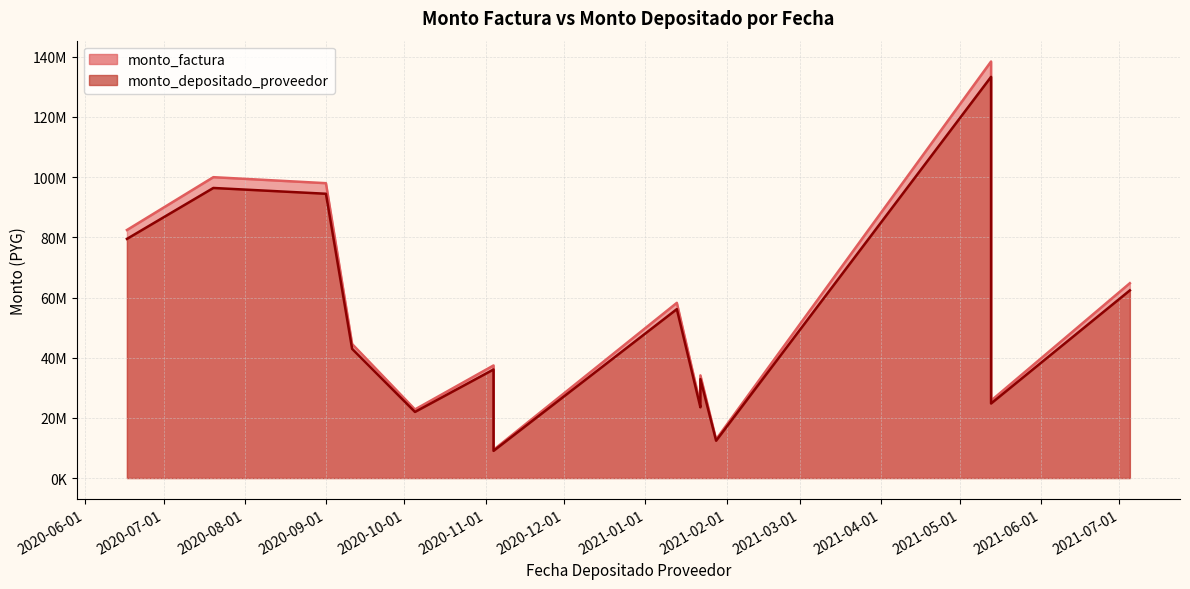

What is the difference between the second highest and minimum values in the monto_factura series?

90630000